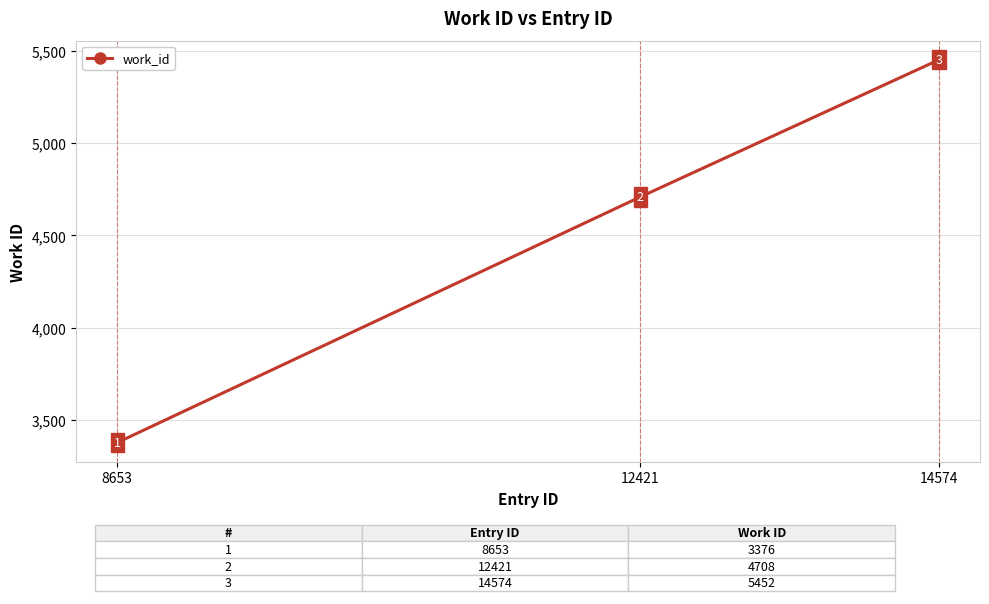

Reading left to right, transcribe all the data shown in this chart.

8653=3376	12421=4708	14574=5452